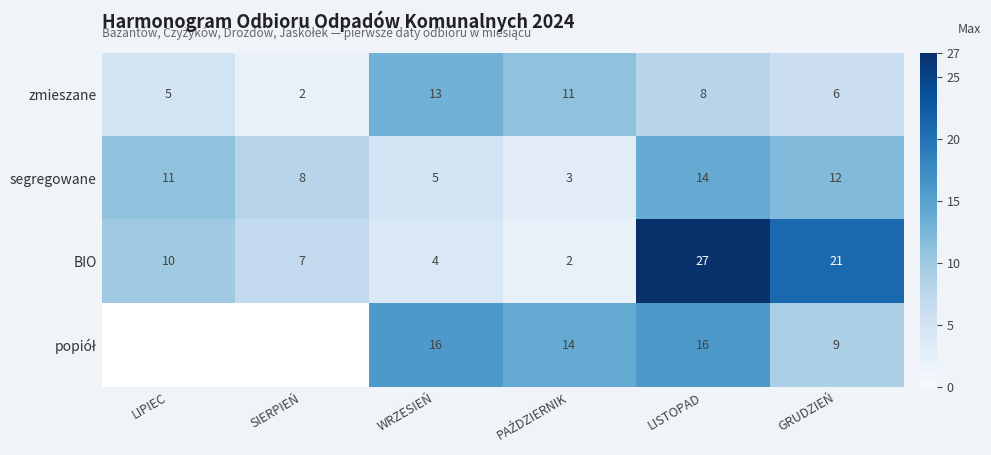

What is the difference between the highest and lowest values at WRZESIEŃ?

12